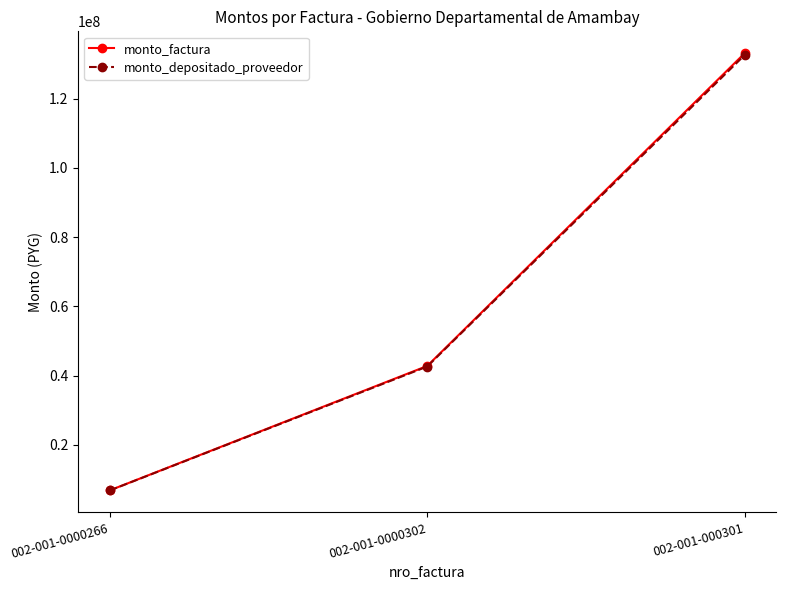

What is the difference between the highest and lowest values at 002-001-000301?

532555